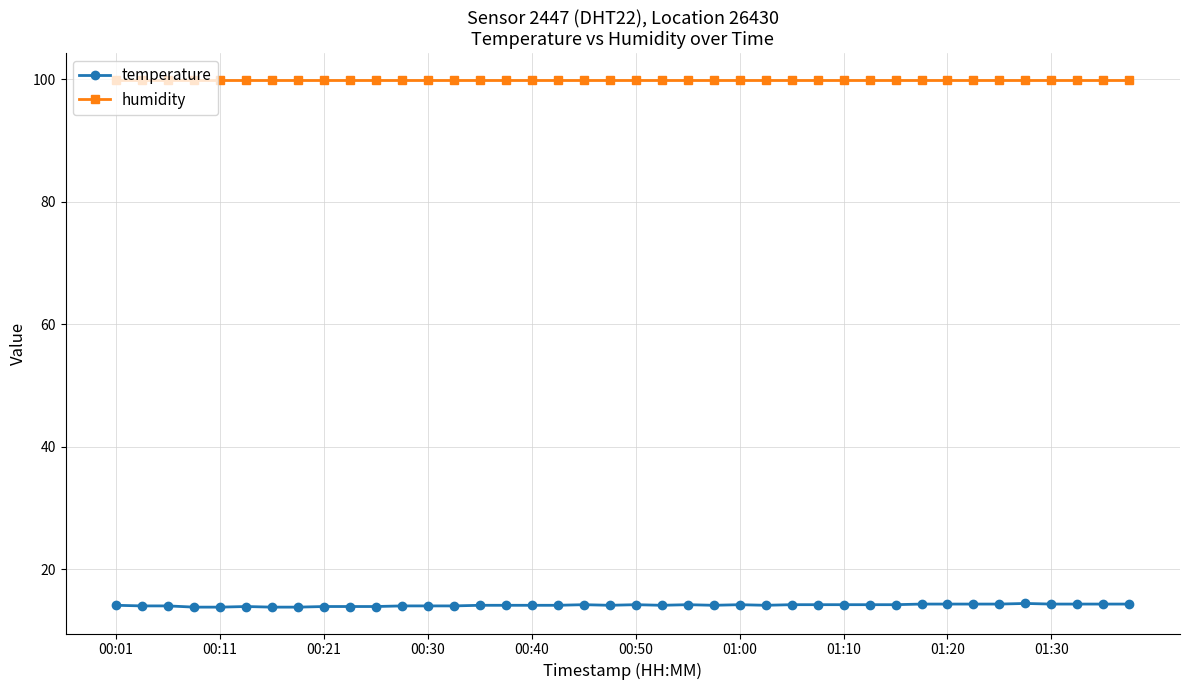

At how many categories does at least one series exceed 73?

40